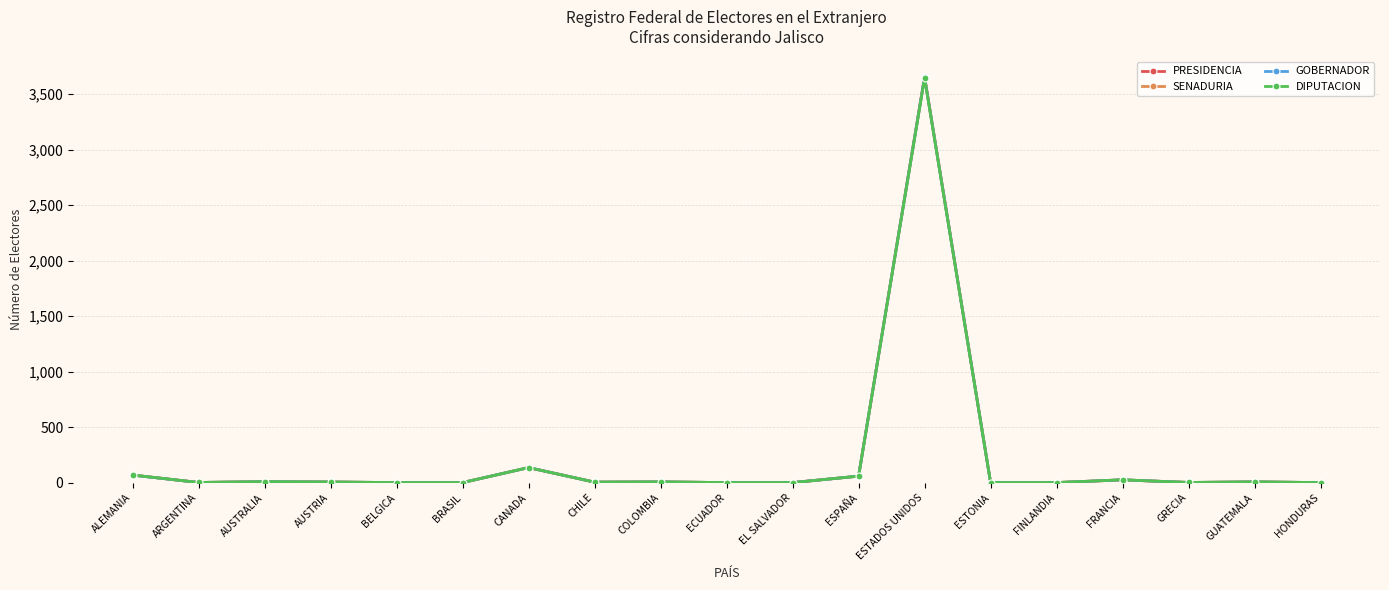

What is the label of the 8th point from the left?

CHILE